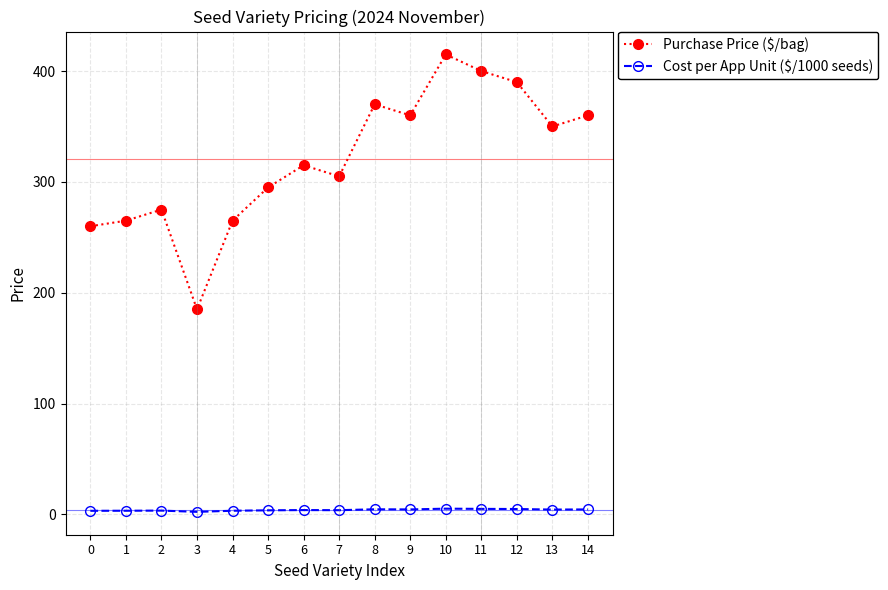

How many interior local valleys does the Purchase Price ($/bag) series have?

4